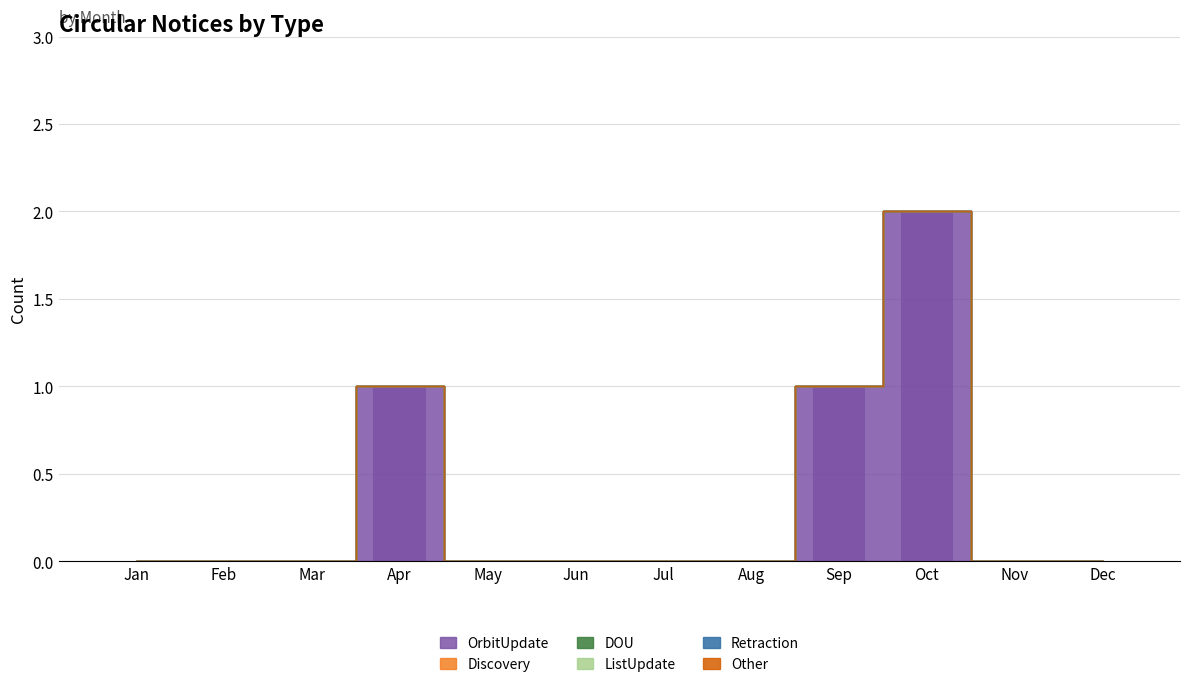

Reading left to right, list all the values displayed in this chart.

Jan=0	Feb=0	Mar=0	Apr=1	May=0	Jun=0	Jul=0	Aug=0	Sep=1	Oct=2	Nov=0	Dec=0